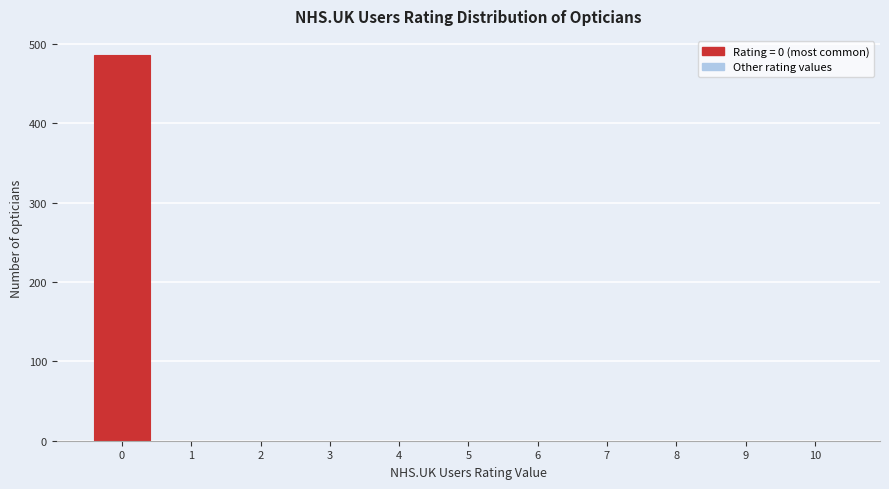

What is the height of the bar covering -0.5 to 0.5 on the x-axis? The values are not printed on the chart, so give them approximately, as read against the axis.

490